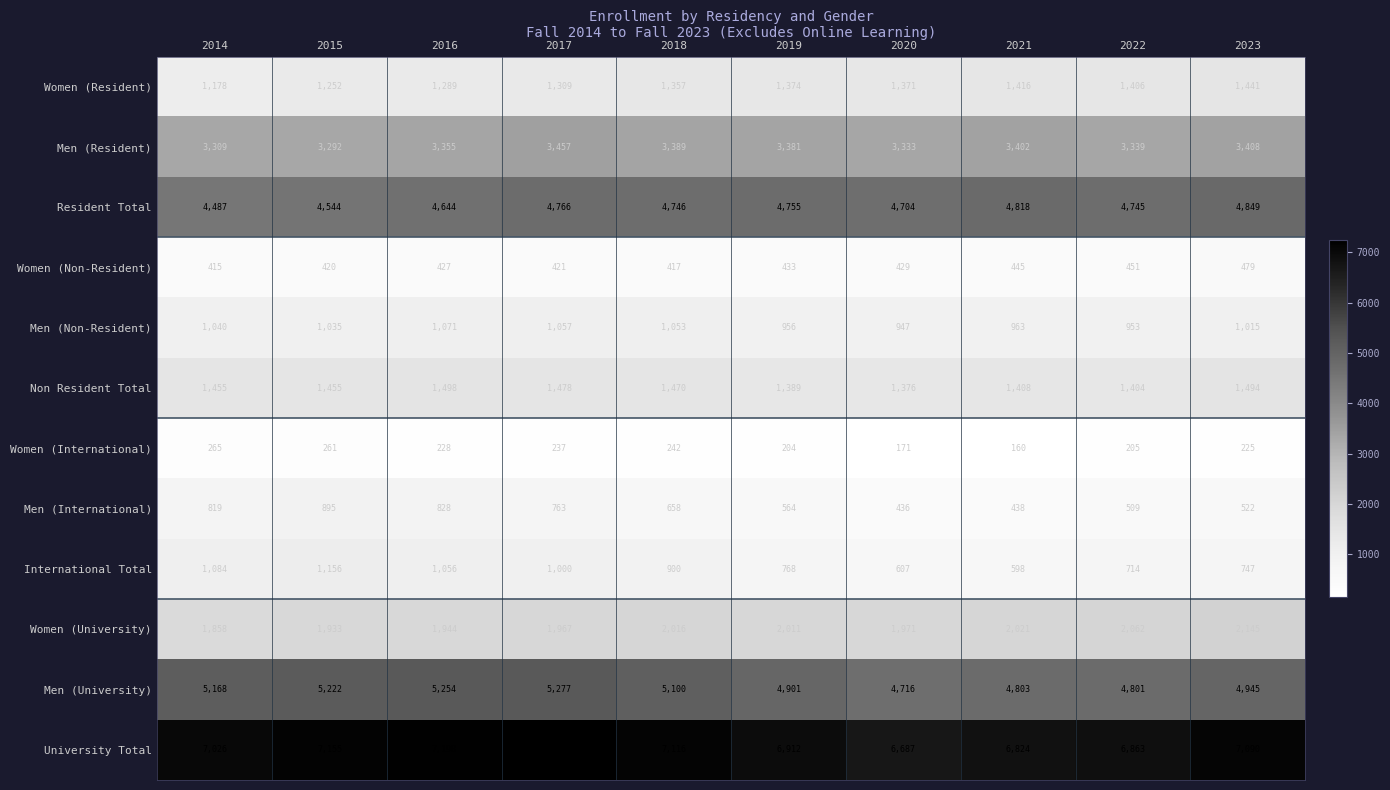

The value of International Total at 2015 is 564. True or false?

False